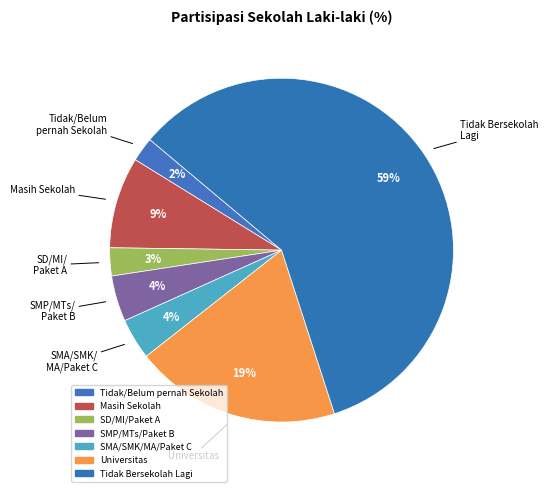

Which slice is the smallest?

Tidak/Belum pernah Sekolah